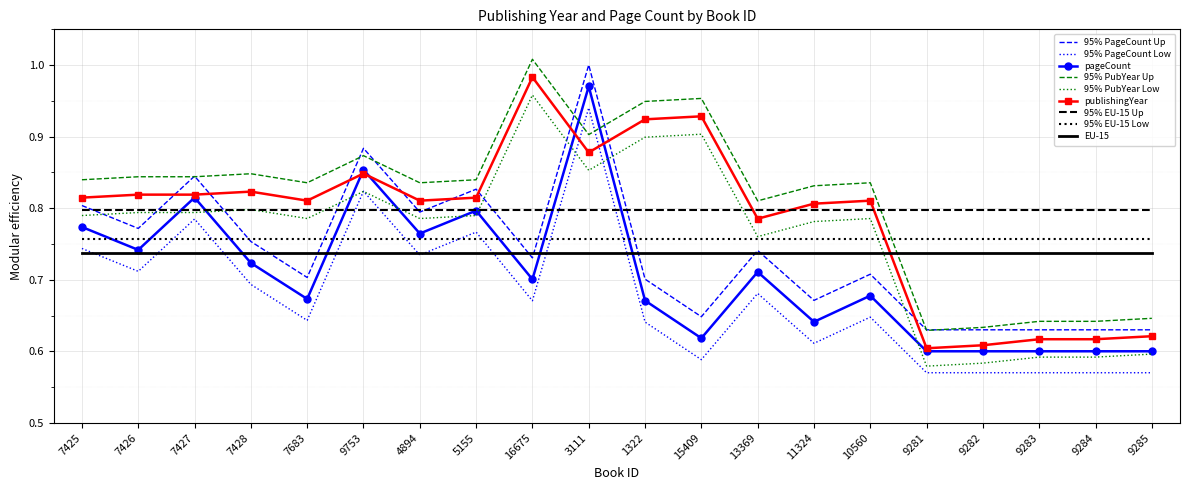

What position from the left is 4894?

7